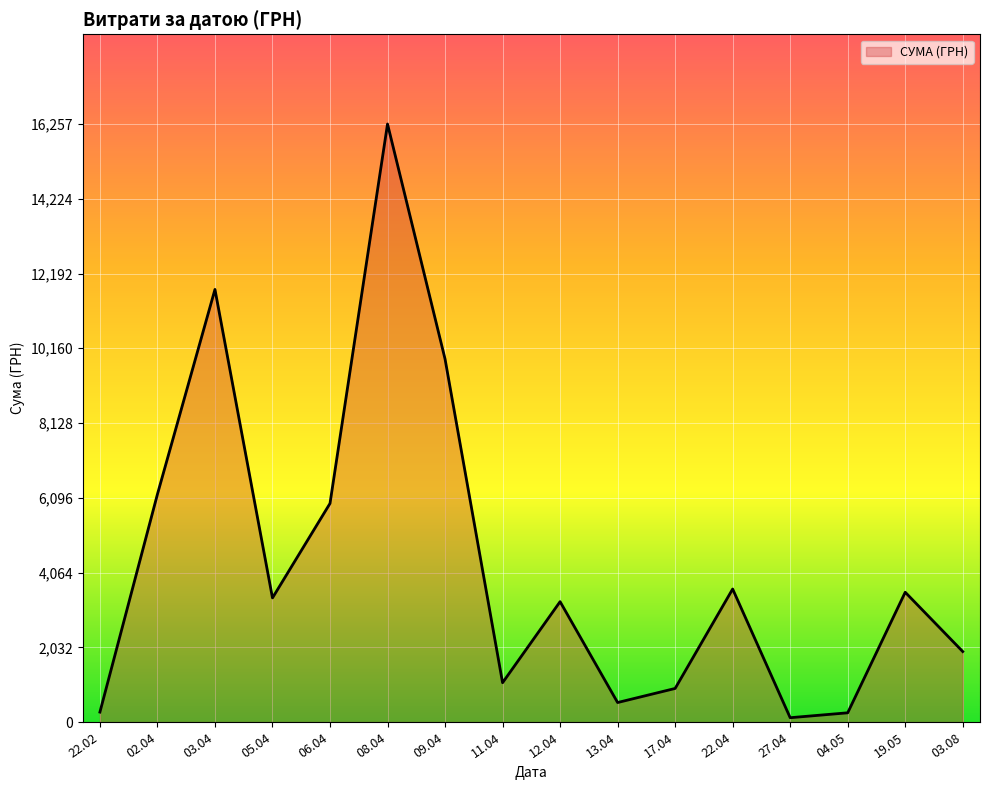

The value at 05.04 is 5102.6. True or false?

False